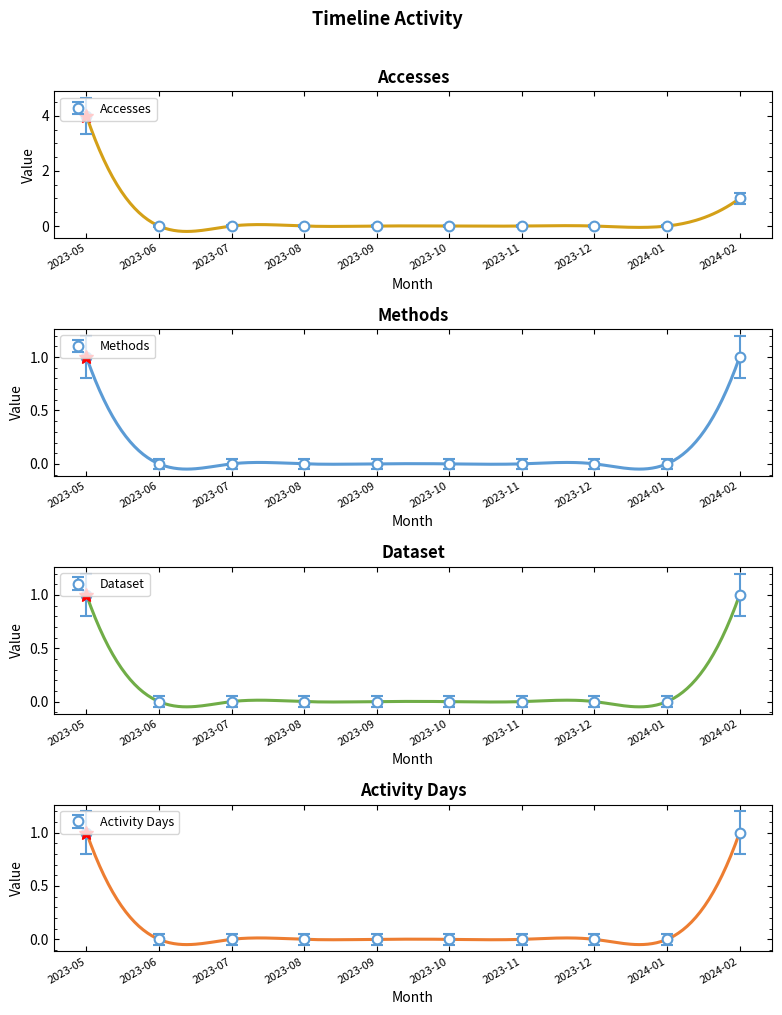

Count the Methods values in the range 0 to 1.

10